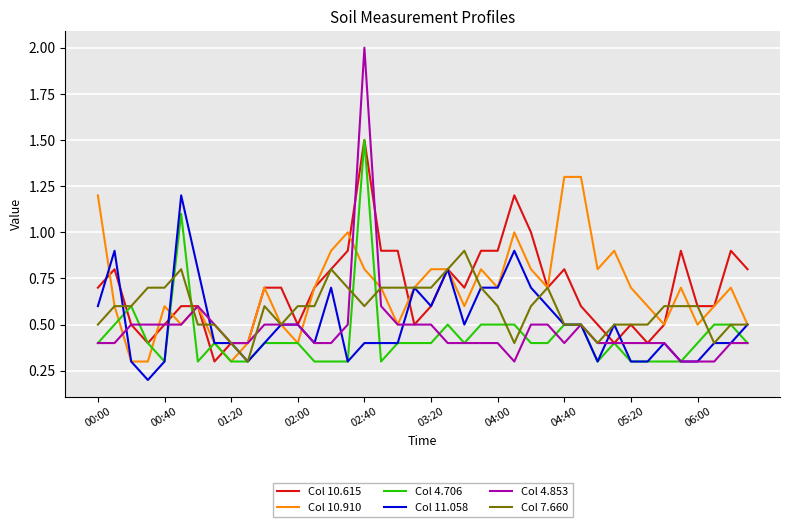

What are all the series names shown in the legend?

Col 10.615, Col 10.910, Col 4.706, Col 11.058, Col 4.853, Col 7.660